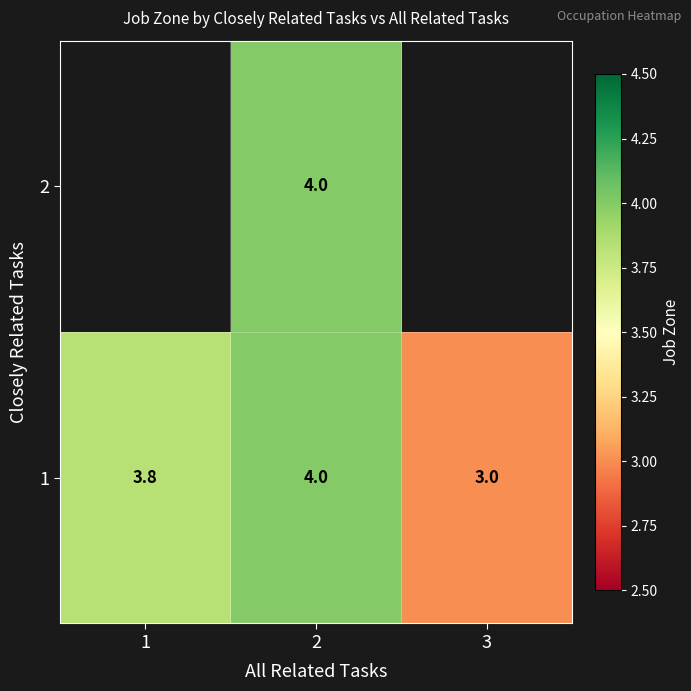

What is the sum of all 1 values?

10.8